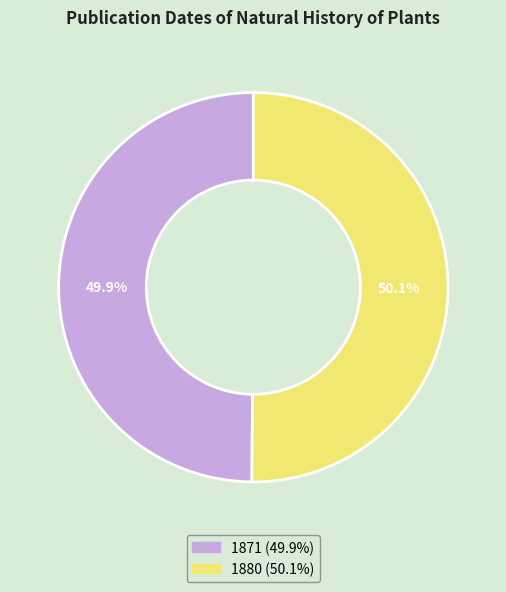

To the nearest percent, what portion does 1871 represent?

50%